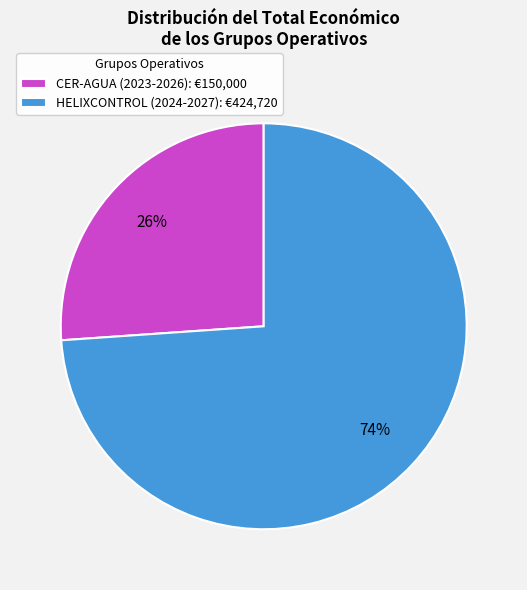

Combined, do HELIXCONTROL (2024-2027) and CER-AGUA (2023-2026) account for over 50%?

Yes